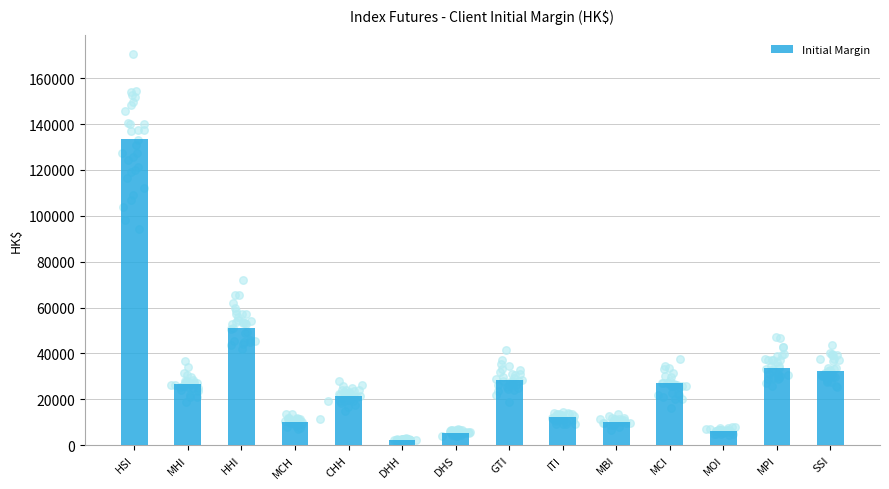

Between MCH and ITI, which is larger?

ITI